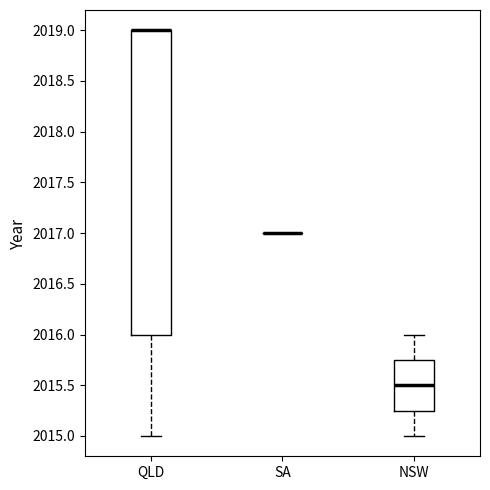

Reading left to right, read every box against the y-axis: the position of its median line, the range the box covers, and the ends of its whiskers. The values are not printed on the chart, so give them approximately, as read against the axis.

QLD: median 2019.00 (drawn on the box's upper edge), box 2016.00 to 2019.00, whiskers 2015.00 to 2019.00
SA: box collapsed to a line at 2017.00, whiskers 2017.00 to 2017.00
NSW: median 2015.50, box 2015.25 to 2015.75, whiskers 2015.00 to 2016.00